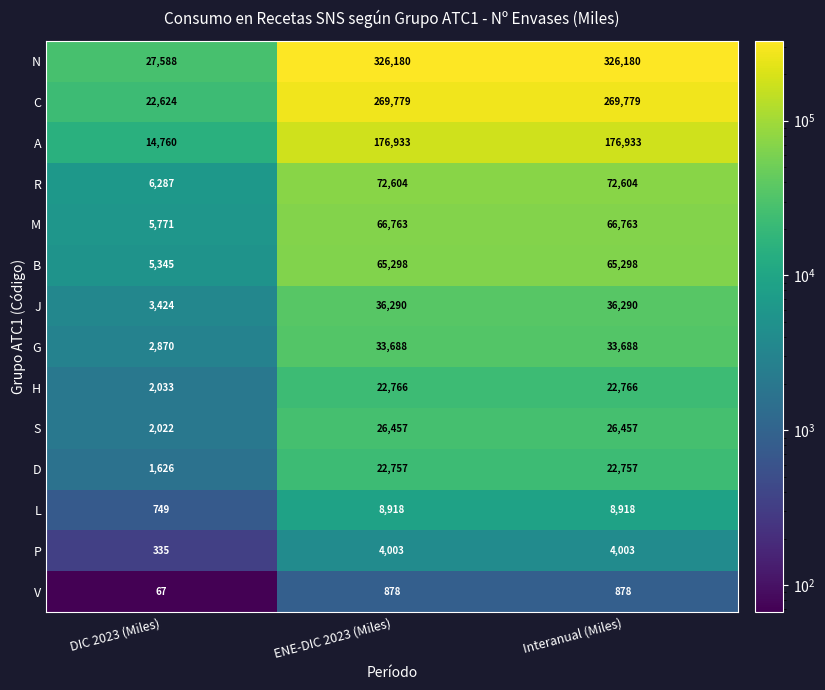

Is it true that A equals 14760 at DIC 2023 (Miles)?

True